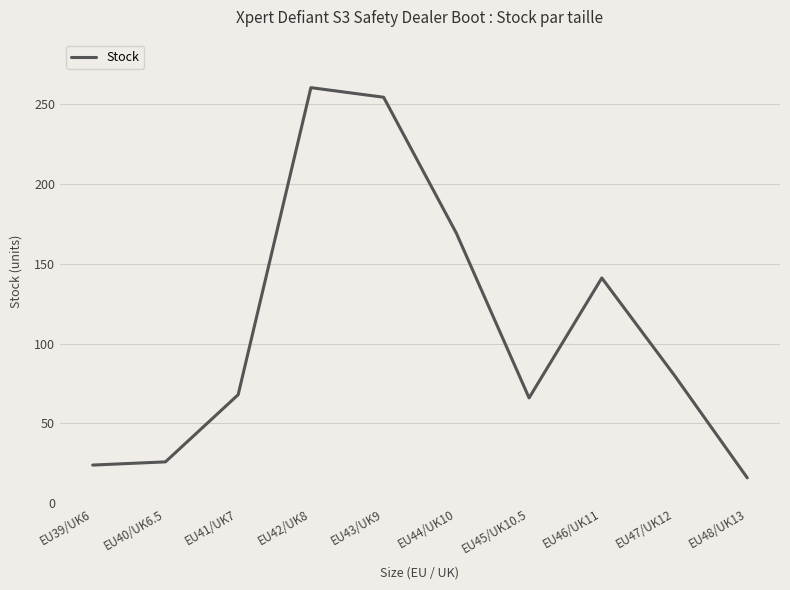

What is the difference between the maximum and minimum values?

244